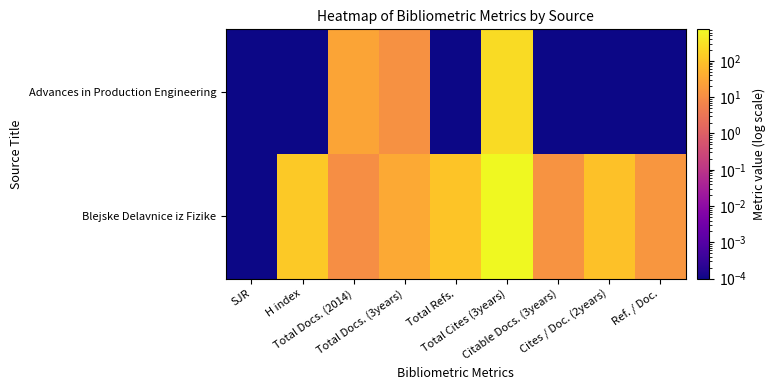

What is the total value across all series at Citable Docs. (3years)?

14.0